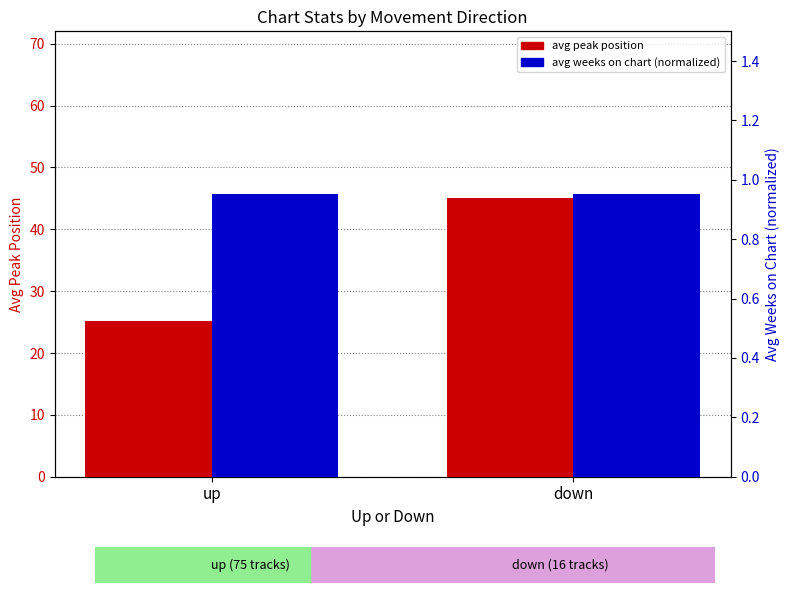

What is the sum of the avg weeks (normalized) values at up and down?

1.9